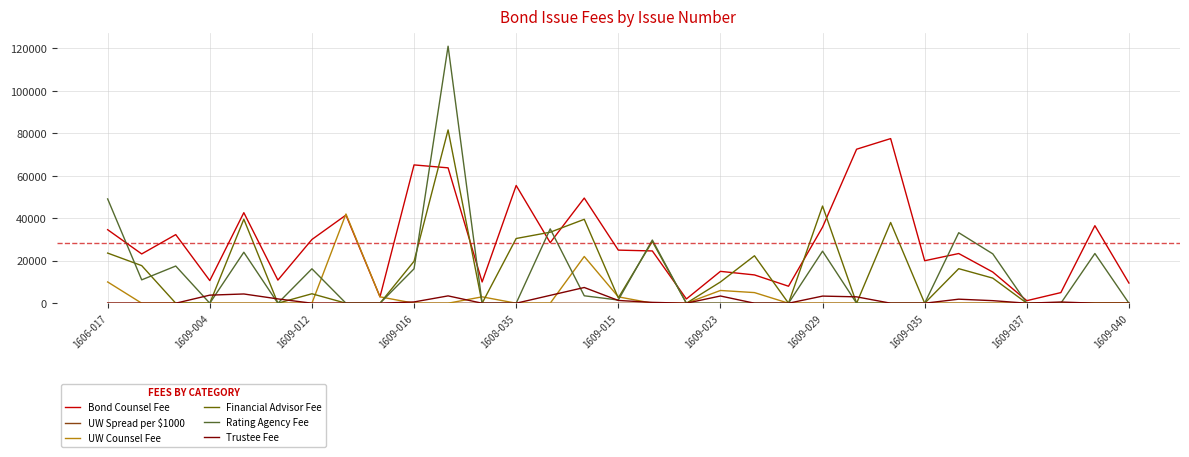

Which series has the largest total across all categories?

Bond Counsel Fee